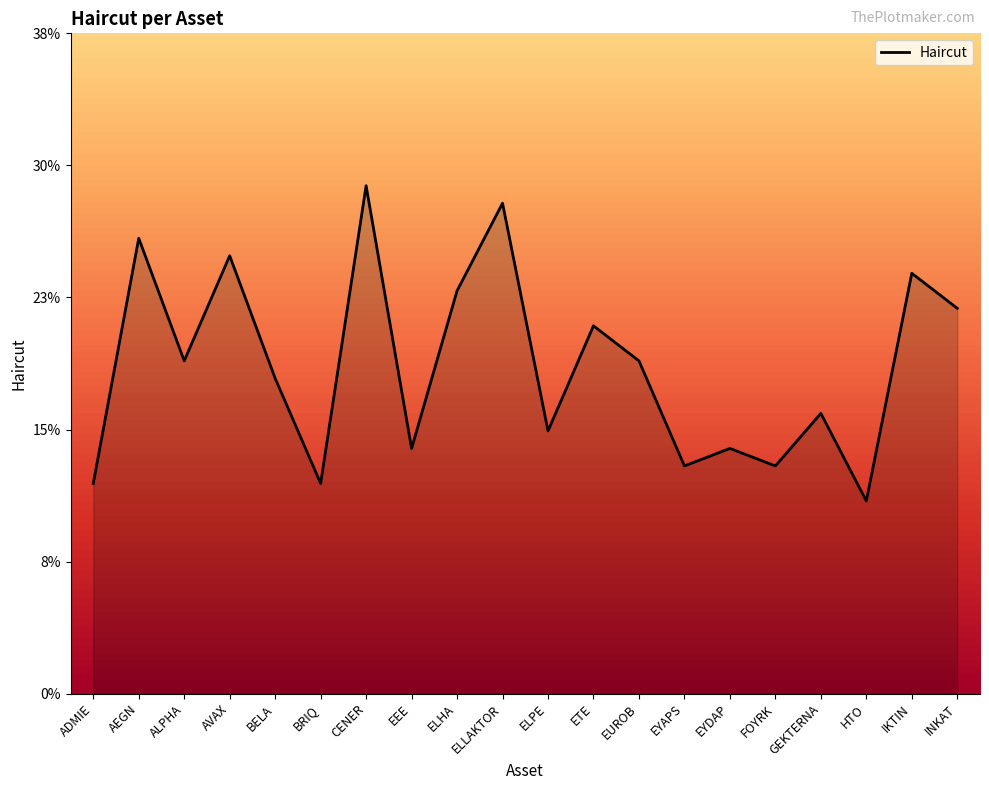

Count the values in the range 0 to 1.

20